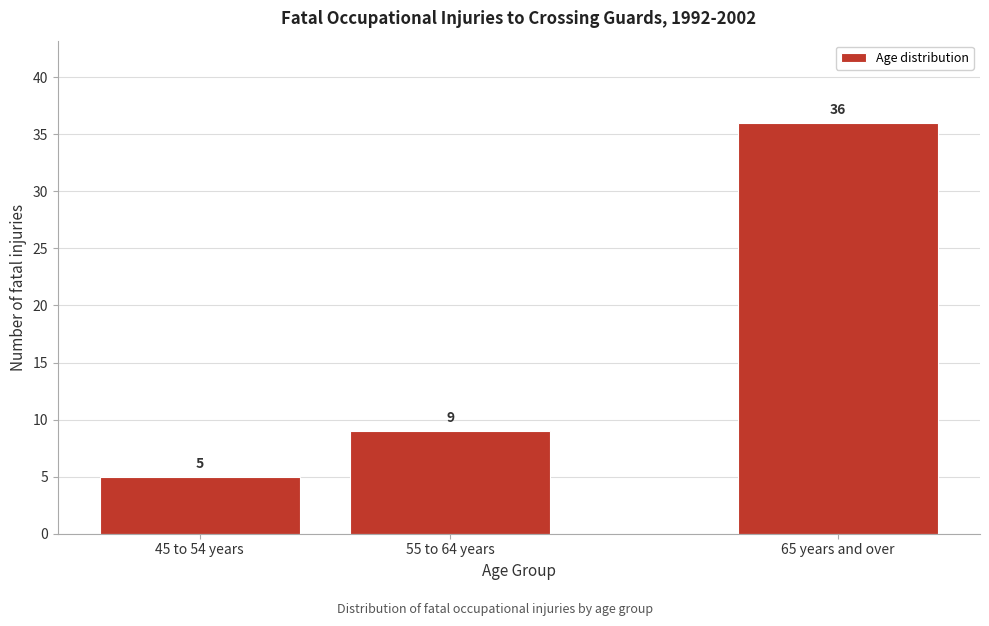

Reading left to right, what are all the values shown in this chart?

45 to 54 years=5	55 to 64 years=9	65 years and over=36